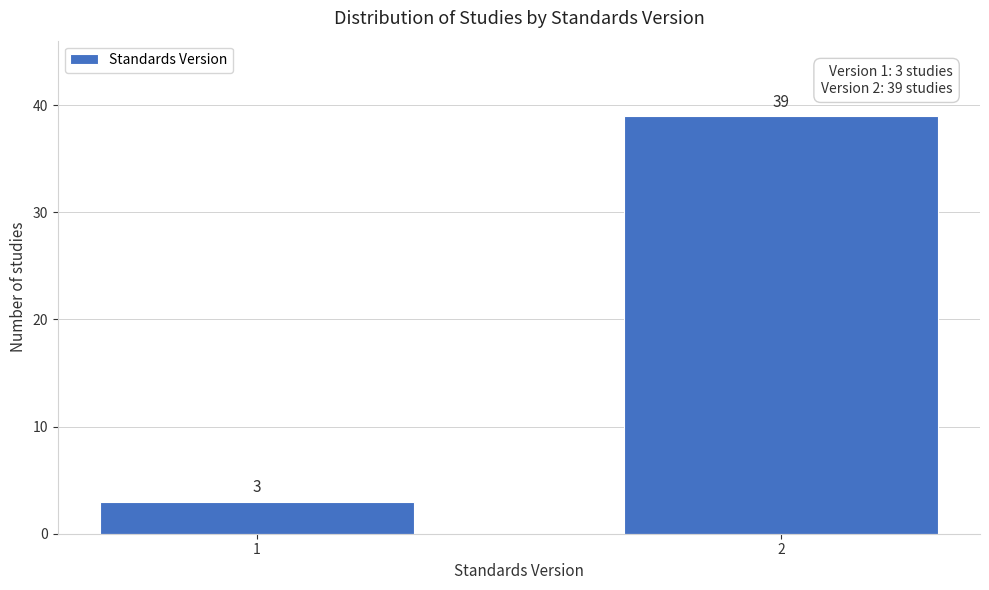

Reading left to right, transcribe all the data shown in this chart.

3	39